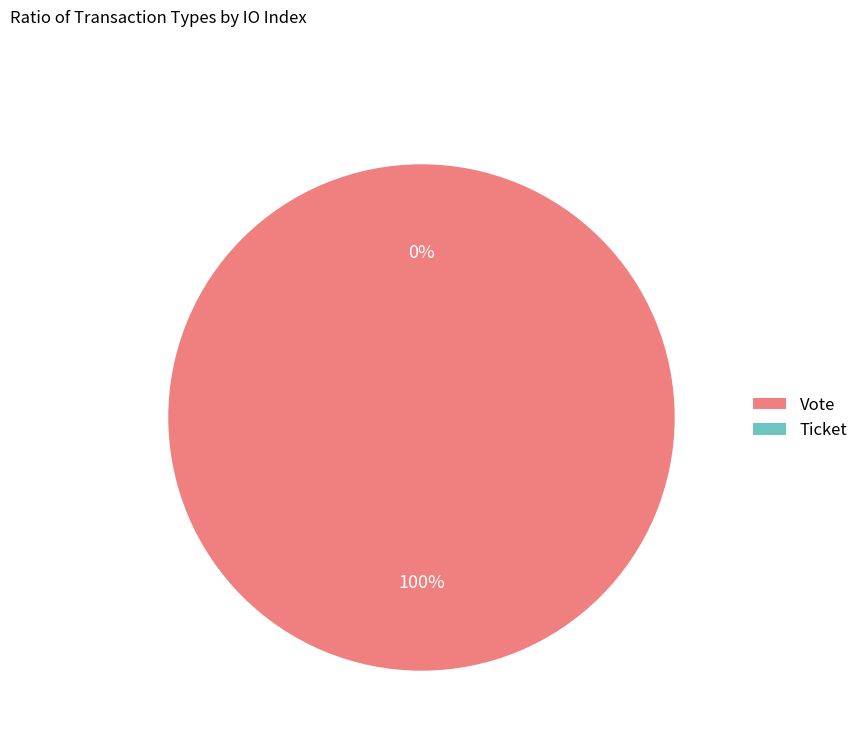

What is the change in value from Vote to Ticket?

-1